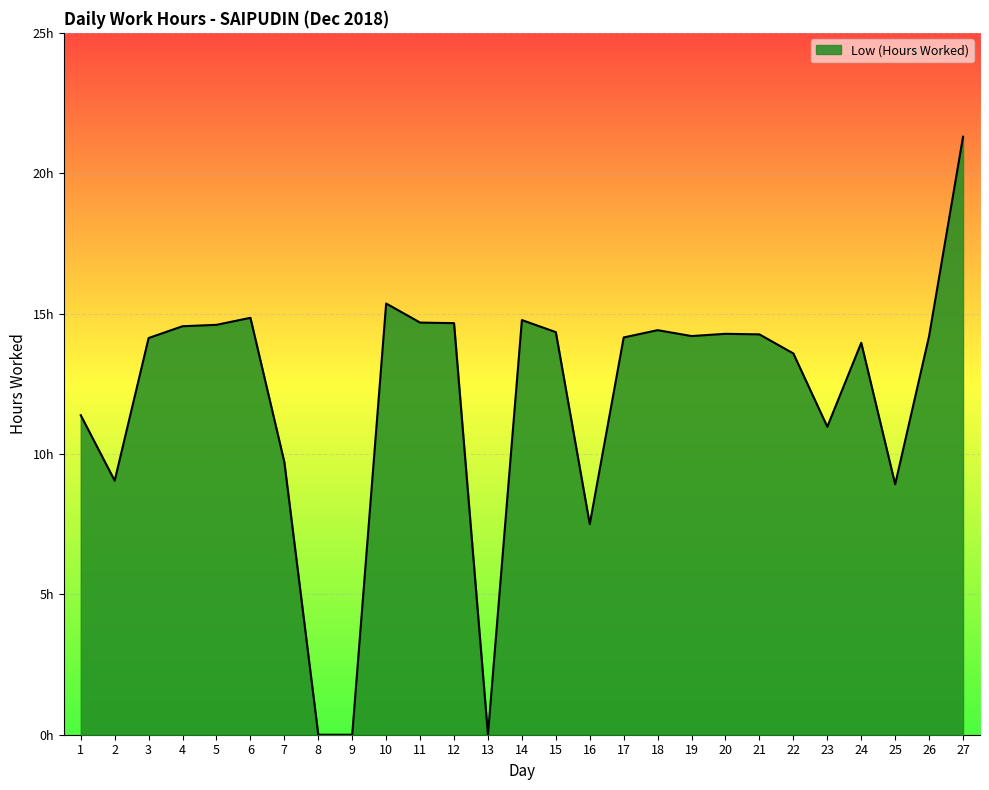

List the labels in order of value, smallest first.

8, 9, 13, 16, 25, 2, 7, 23, 1, 22, 24, 3, 17, 19, 26, 21, 20, 15, 18, 4, 5, 12, 11, 14, 6, 10, 27